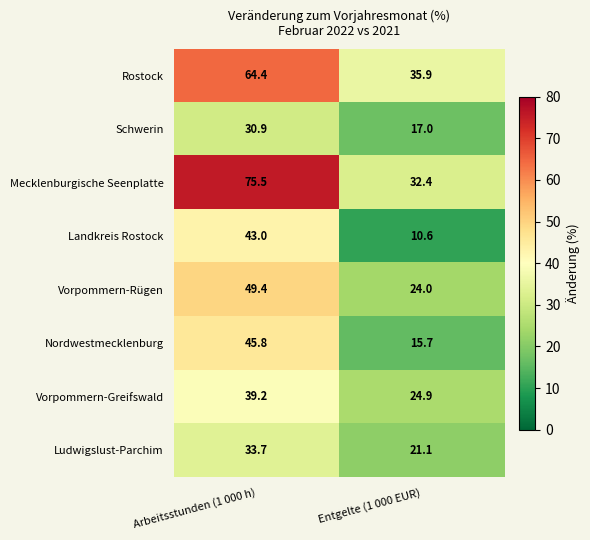

Between Arbeitsstunden (1 000 h) and Entgelte (1 000 EUR), which series saw the biggest shift?

Mecklenburgische Seenplatte